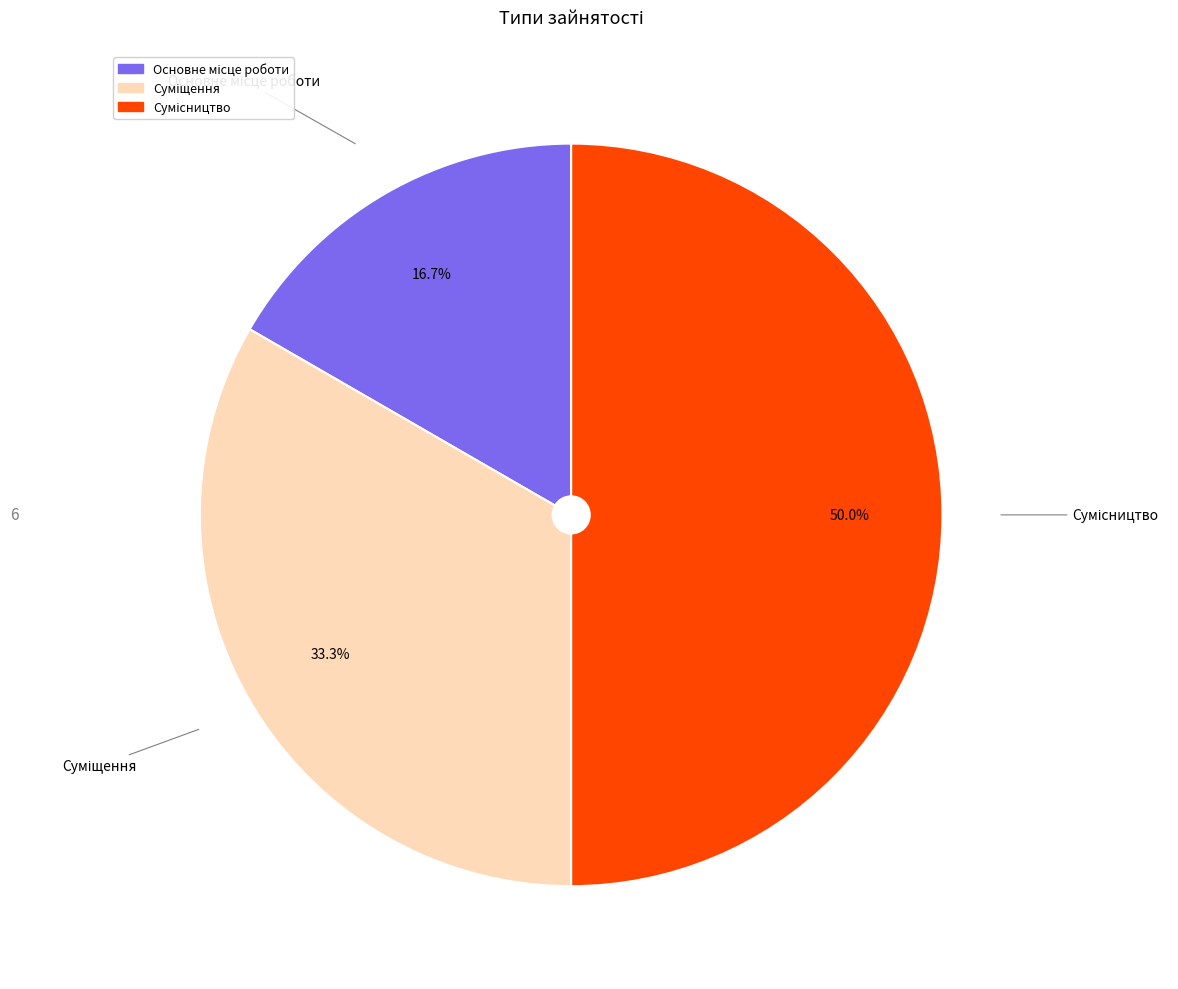

To the nearest percent, what is the difference between the largest and smallest slice percentages?

33%